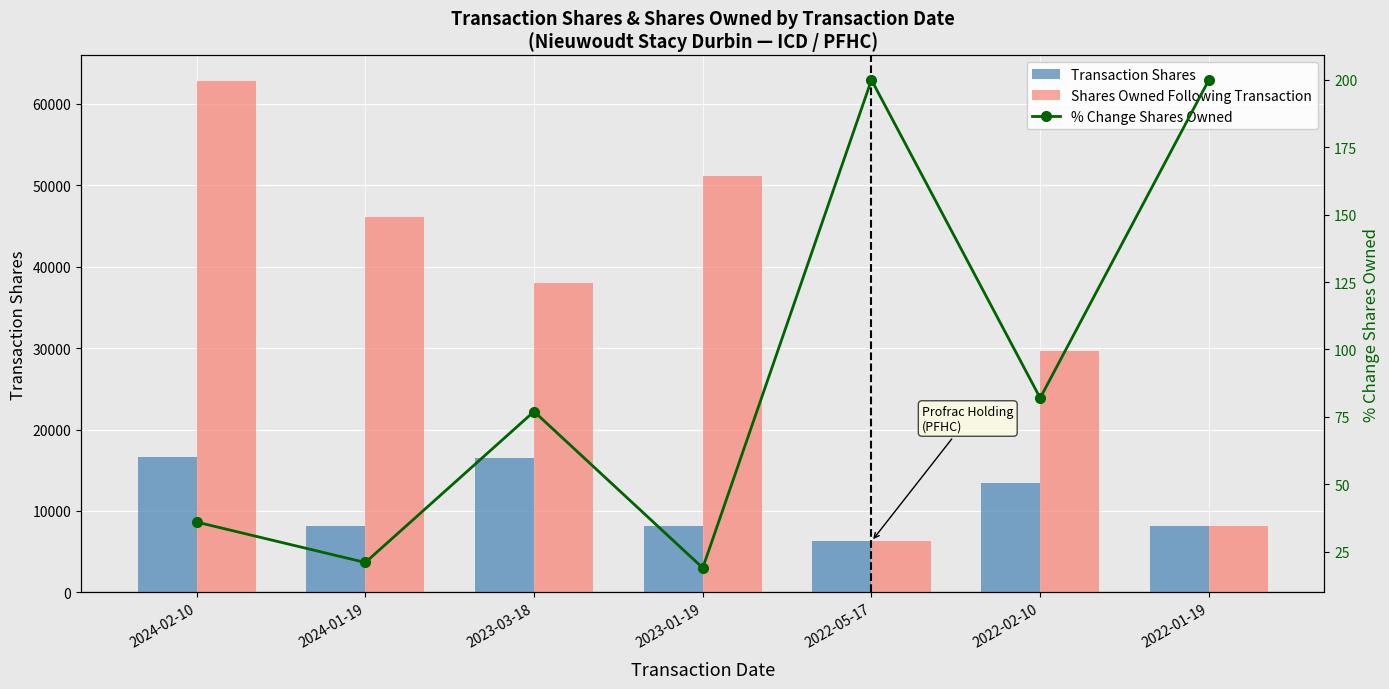

Reading left to right, list all the values displayed in this chart.

Transaction Shares: 16667	8130	16501	8130	6250	13387	8130
Shares Owned Following Transaction: 62815	46148	38018	51164	6250	29647	8130
% Change Shares Owned: 36	21	77	19	200	82	200